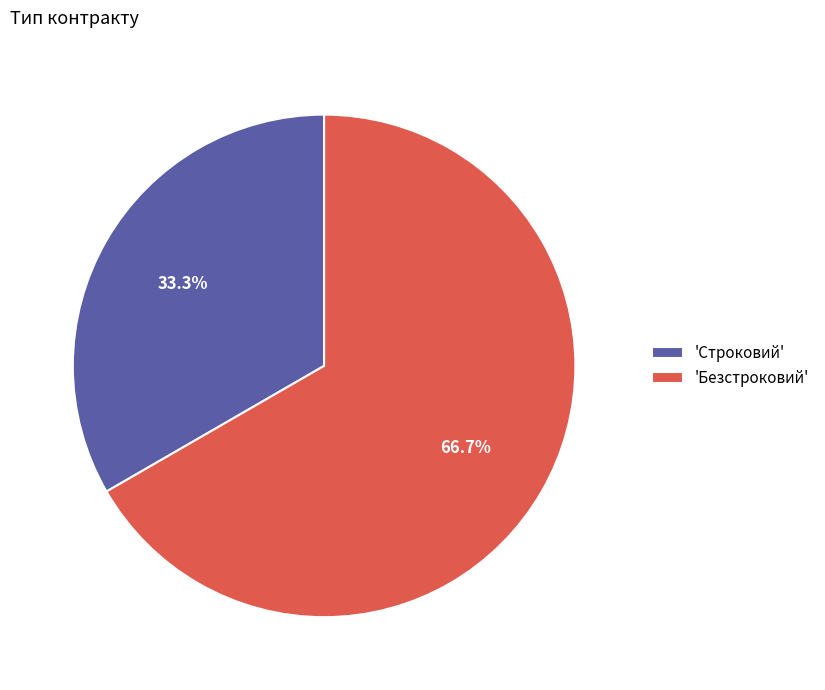

Is there any slice that represents more than half of the pie?

Yes